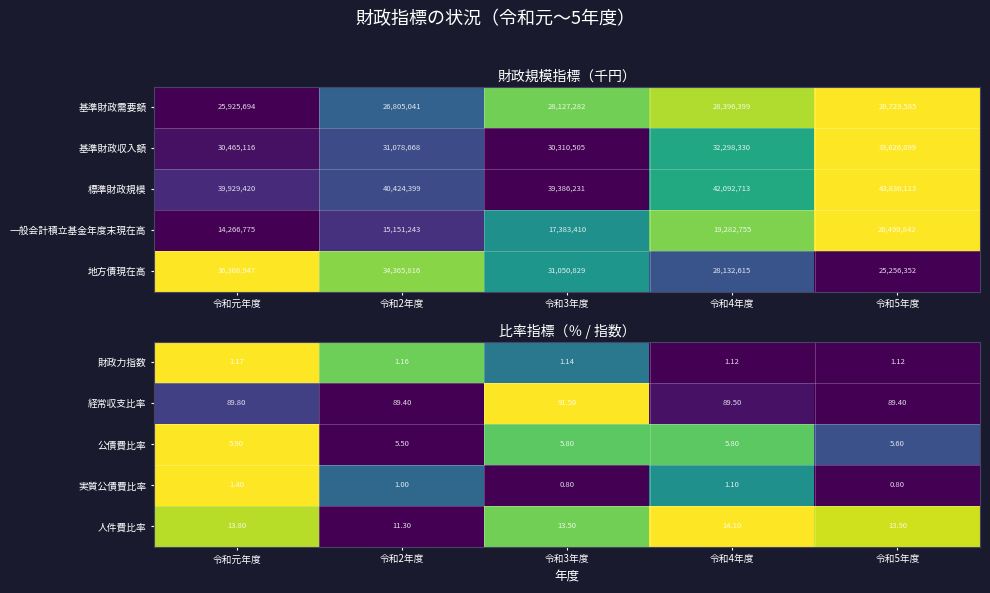

Where does the 実質公債費比率 series first go above 1?

令和元年度